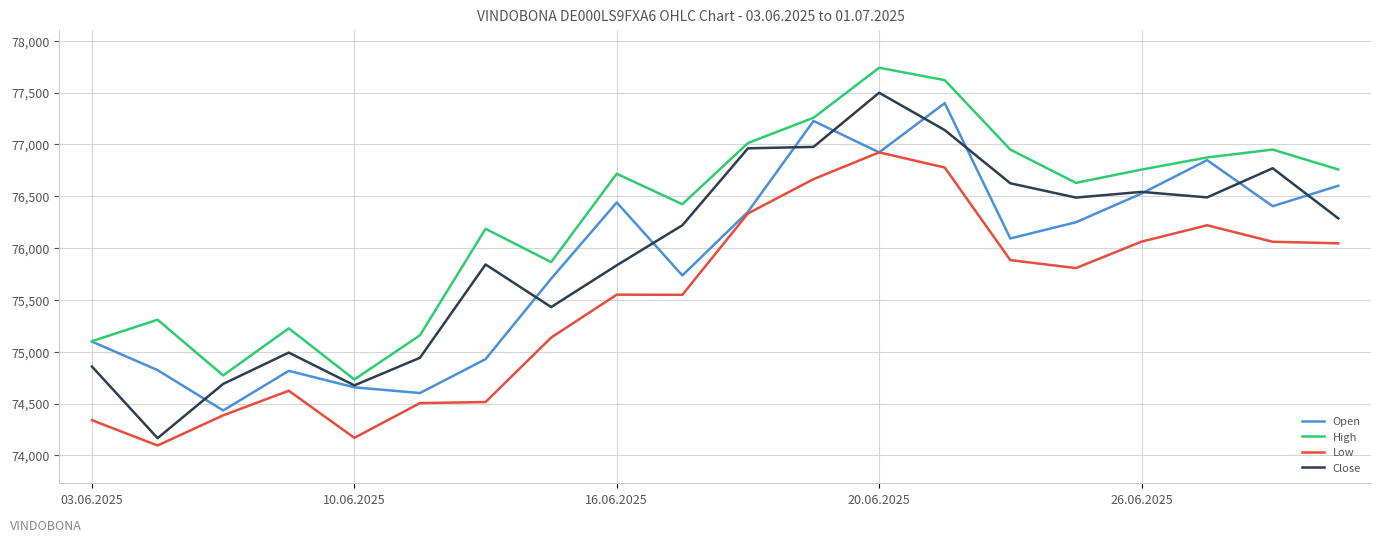

True or false: Low and High cross at least once.

False